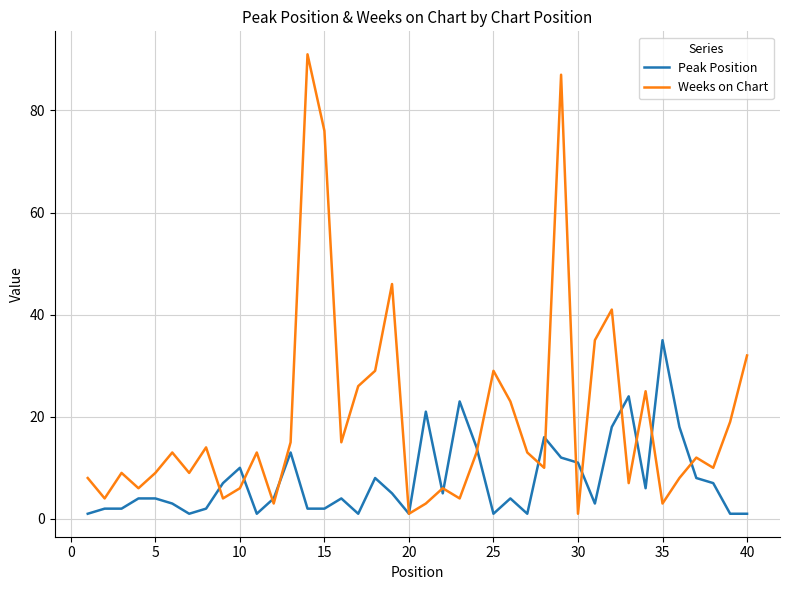

Which series has the largest range (max minus min)?

Weeks on Chart